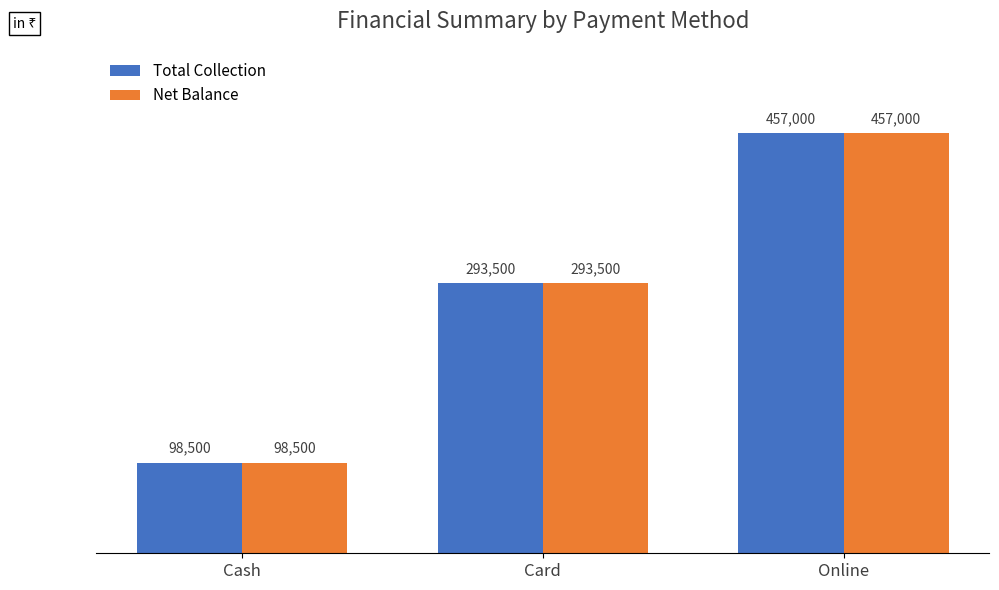

Are the bars horizontal?

No